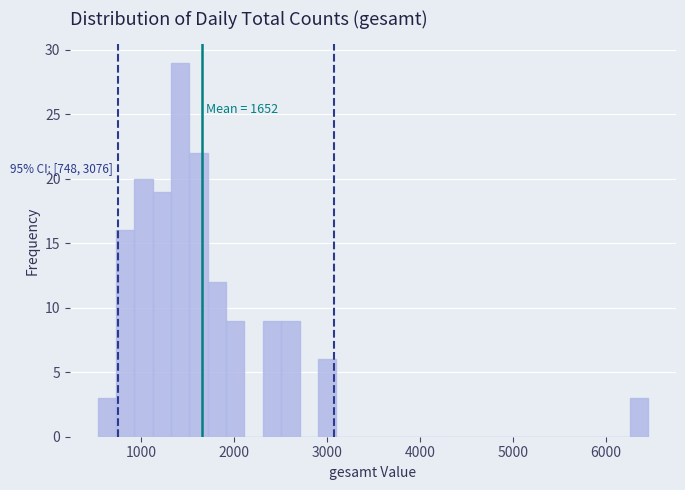

Read against the x-axis, roughly where is the centre of the tallest bar?

1400